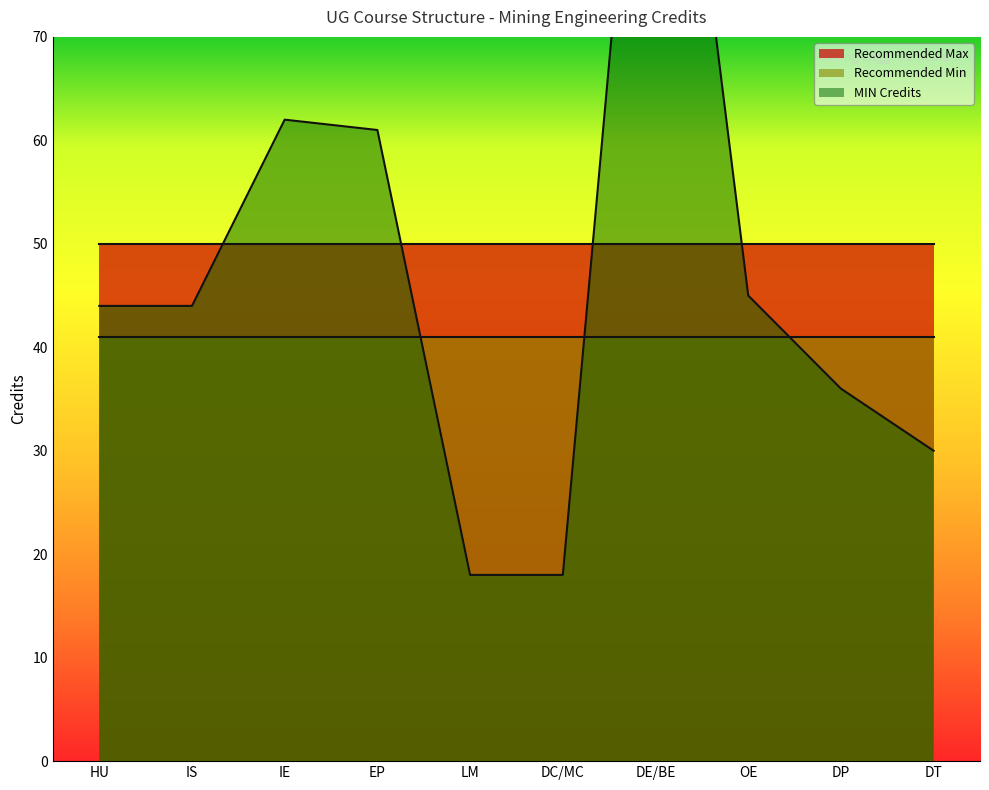

What is the value of the MIN Credits point at the 6th from the left?

18